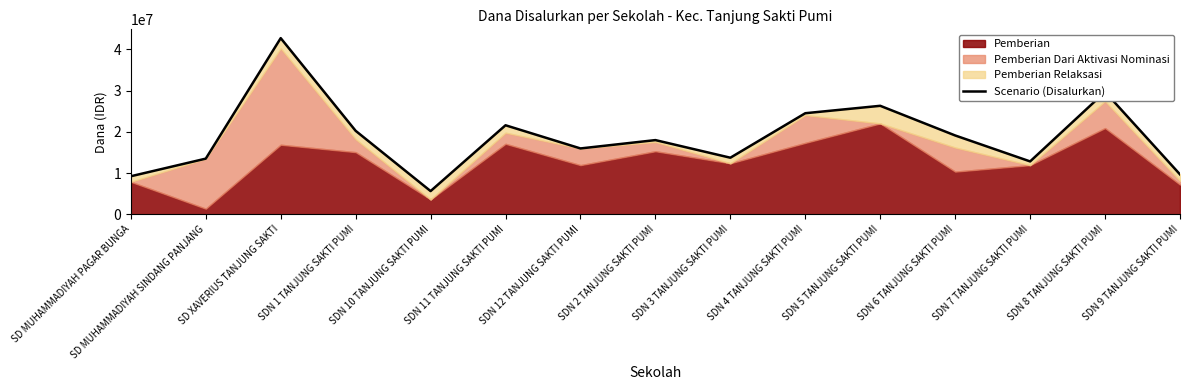

How many categories are shown in the chart?

15